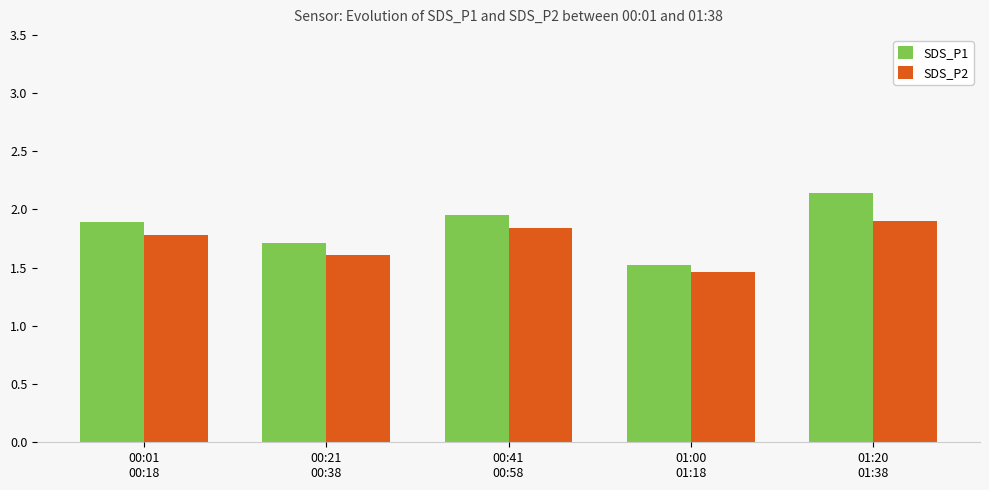

What is the value of the SDS_P1 bar at the 2nd from the left?

1.7